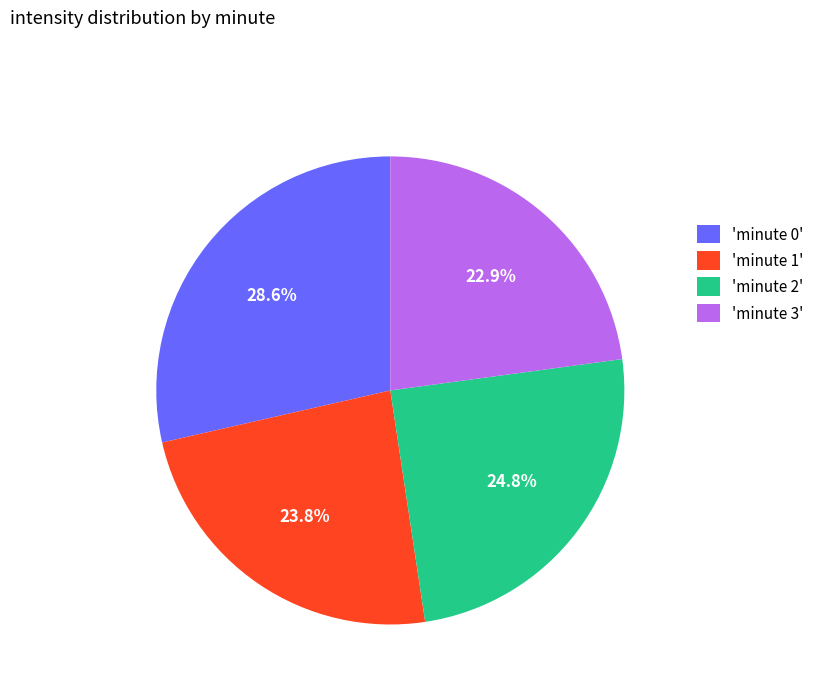

Which has a higher value, 'minute 2' or 'minute 3'?

'minute 2'